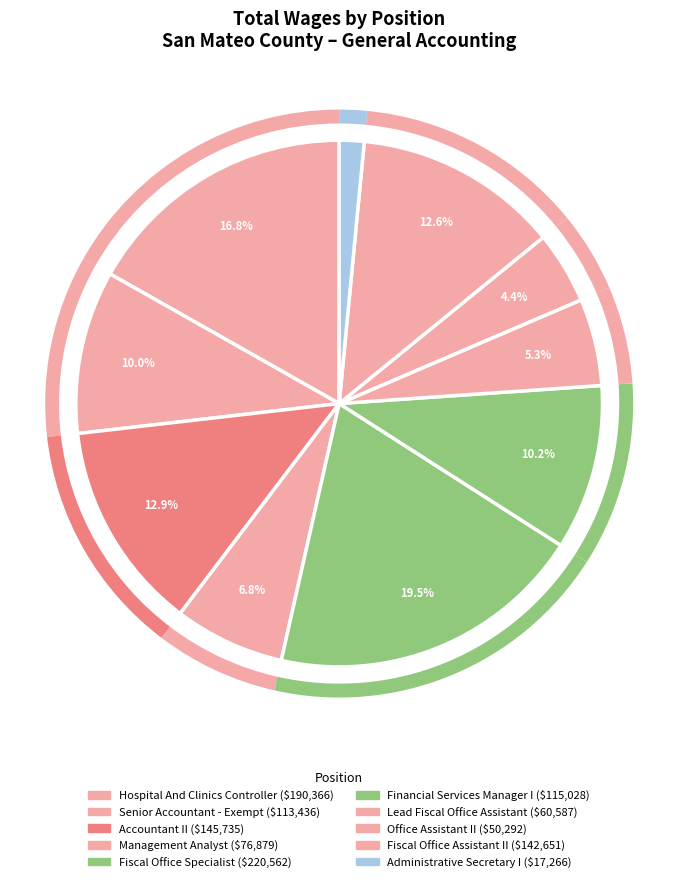

How many slices are in this pie chart?

10